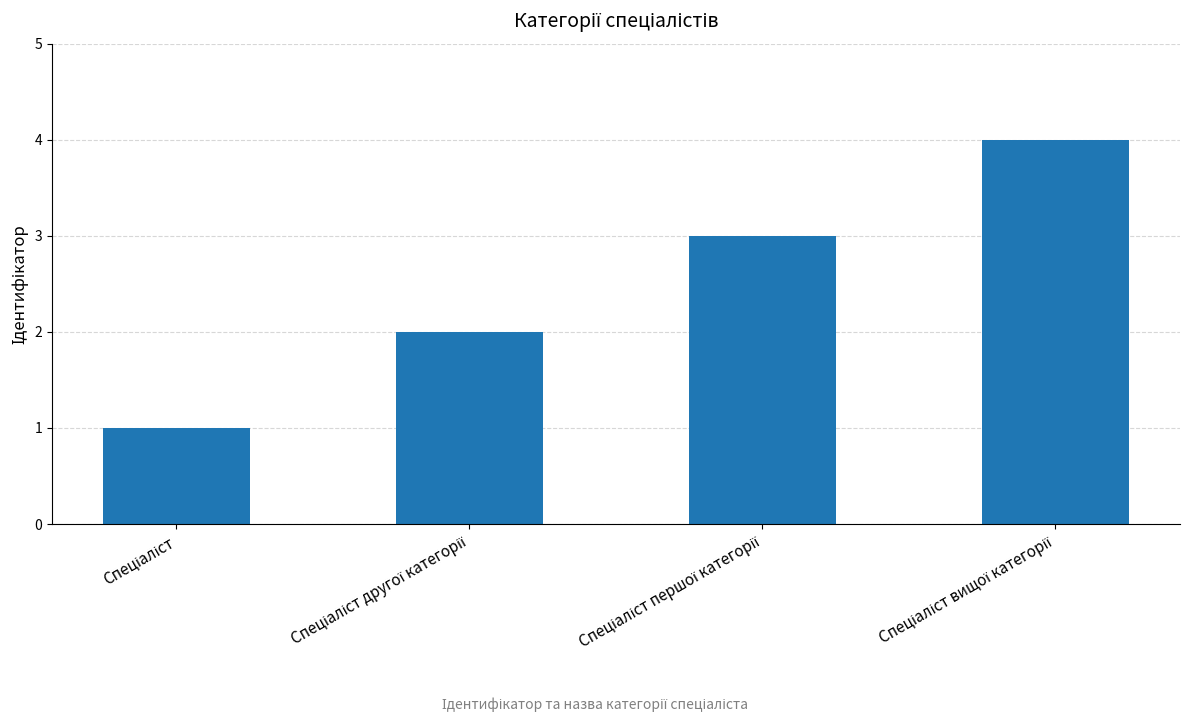

What is the greatest value displayed?

4